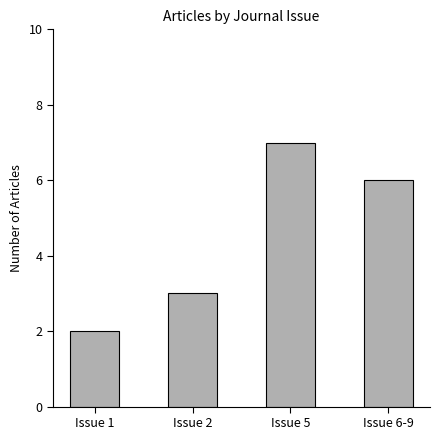

What is the difference between the maximum and second lowest values?

4